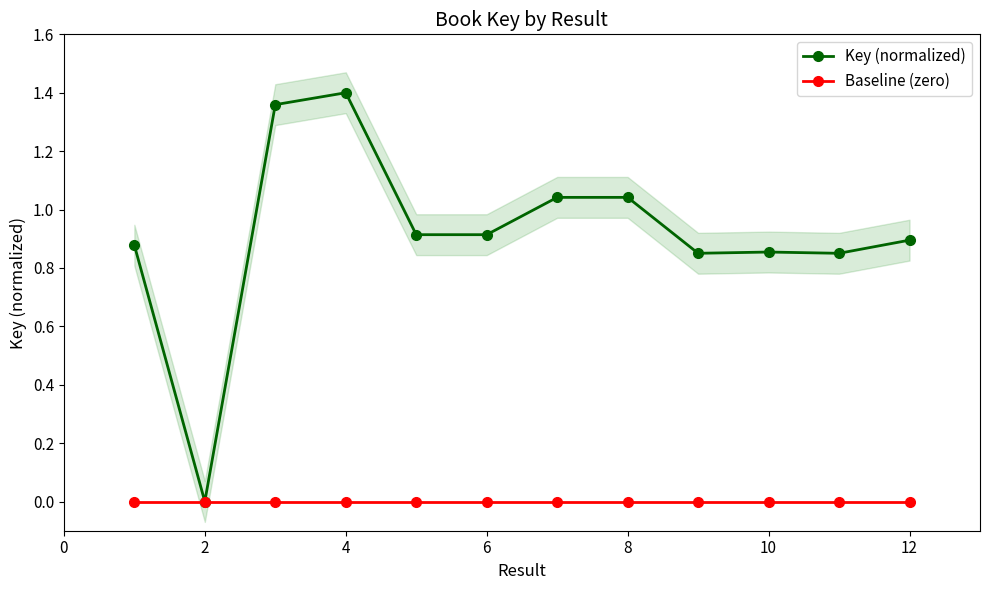

Reading right to left, list all the values displayed in this chart.

Key (normalized): 0.9	0.9	0.9	0.9	1.0	1.0	0.9	0.9	1.4	1.4	0.0	0.9
Baseline (zero): 0.0	0.0	0.0	0.0	0.0	0.0	0.0	0.0	0.0	0.0	0.0	0.0